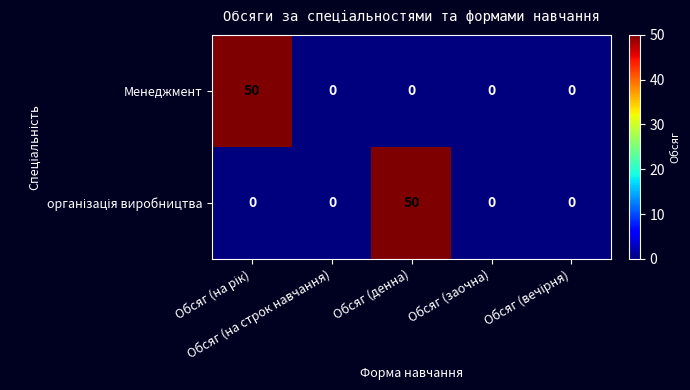

How many categories are shown in the chart?

5